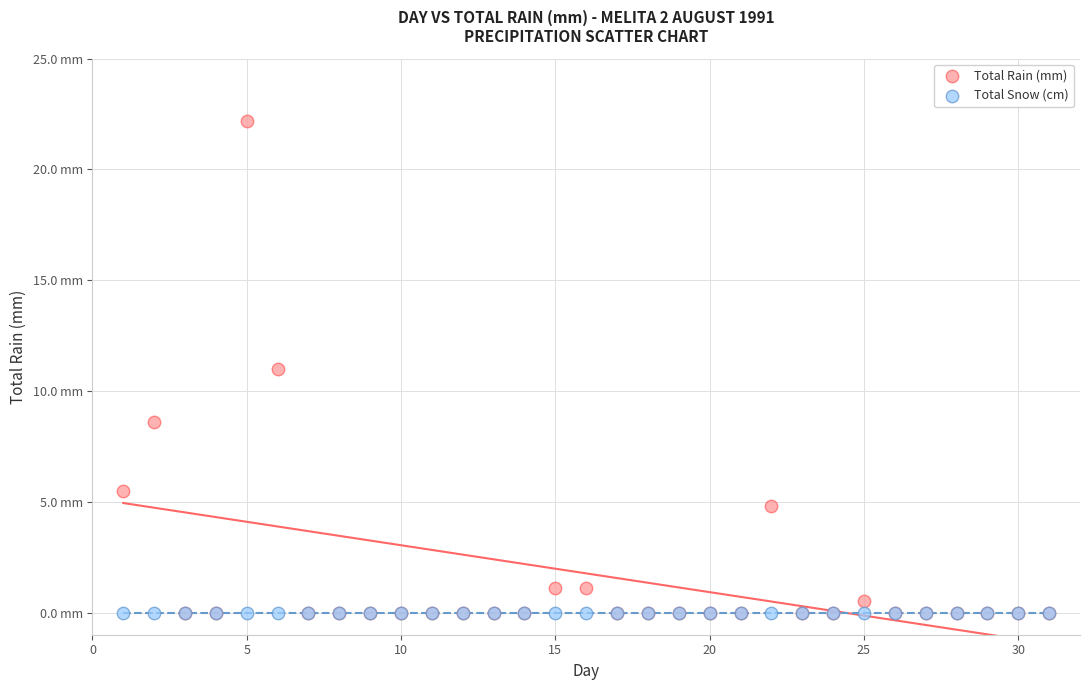

Which series reaches the maximum Y coordinate?

Total Rain (mm)